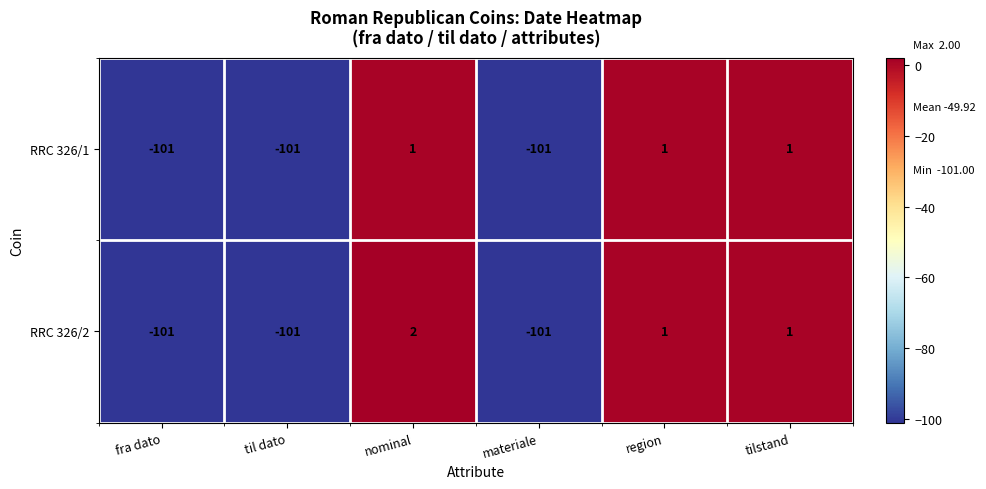

How many data points does each series have?

6